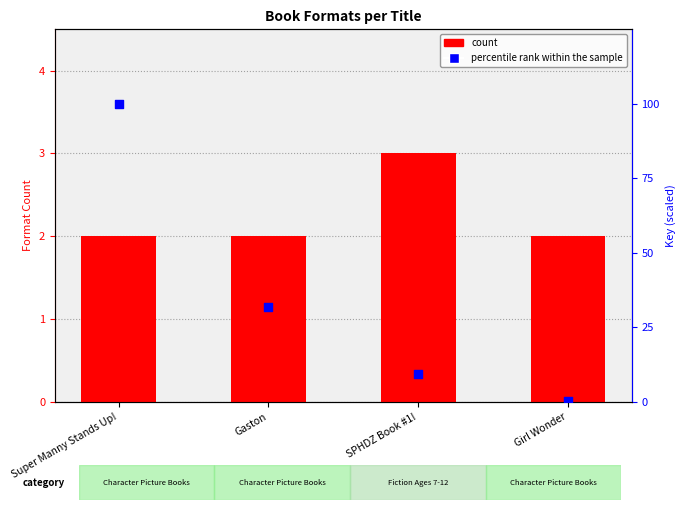

At which category is the sum across all series the highest?

Super Manny Stands Up!